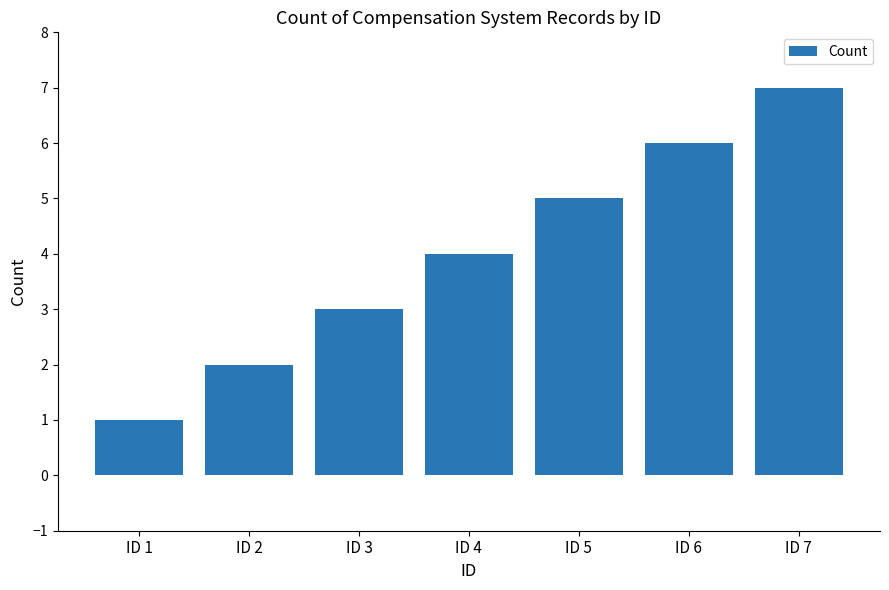

How many bars are there in total?

7